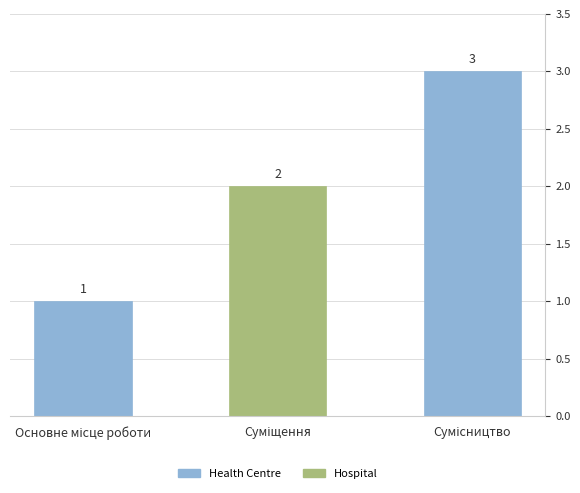

Count the values in the range 1 to 3.

3